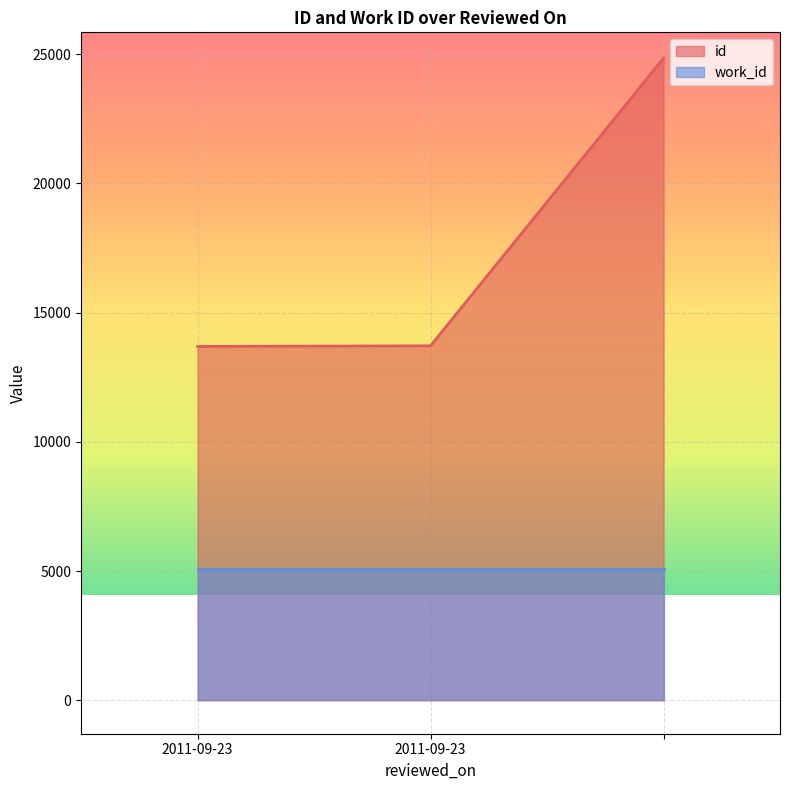

What is the label of the 3rd point from the right?

2011-09-23